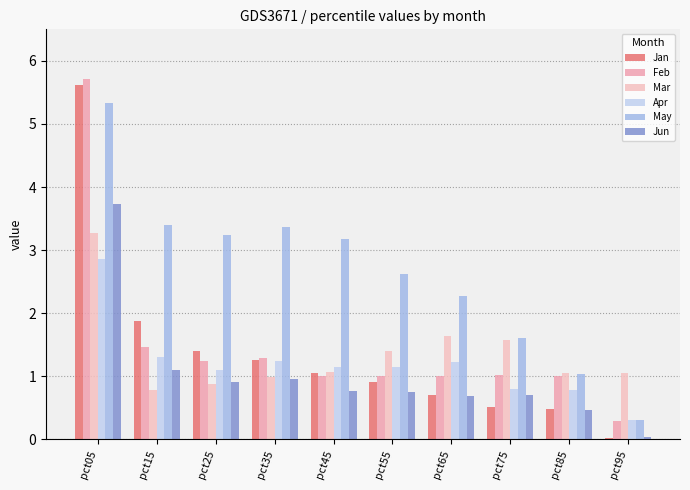

How many groups of bars are there?

10